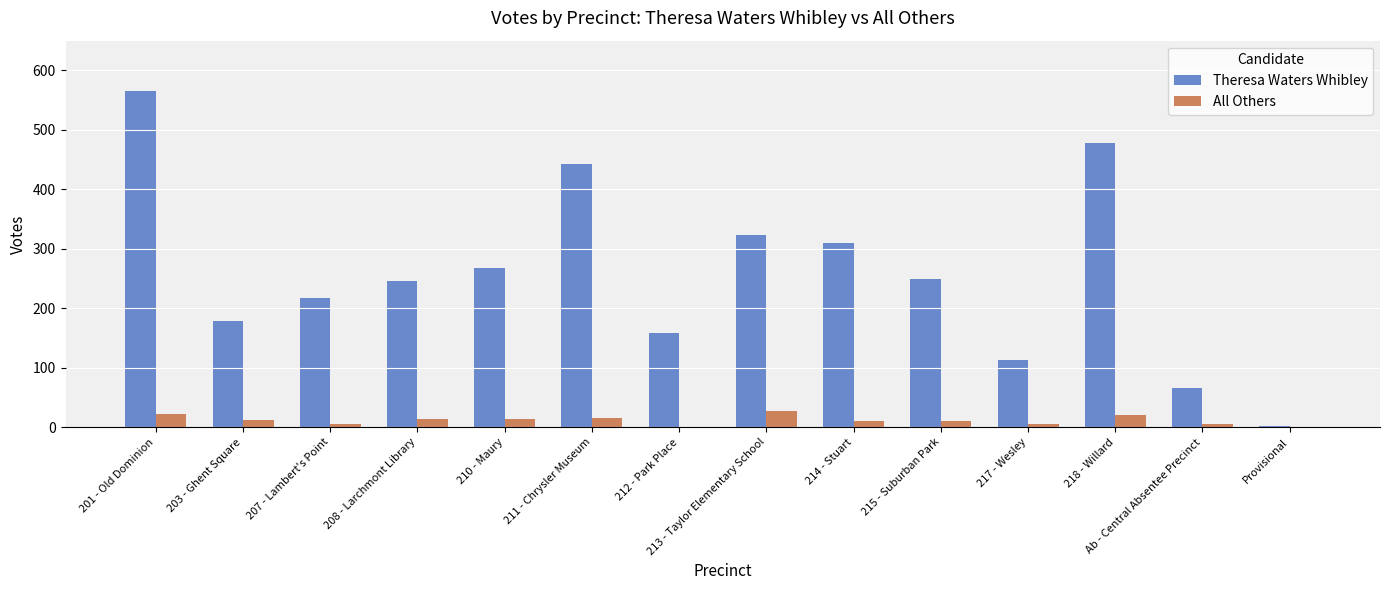

Does the chart contain stacked bars?

No